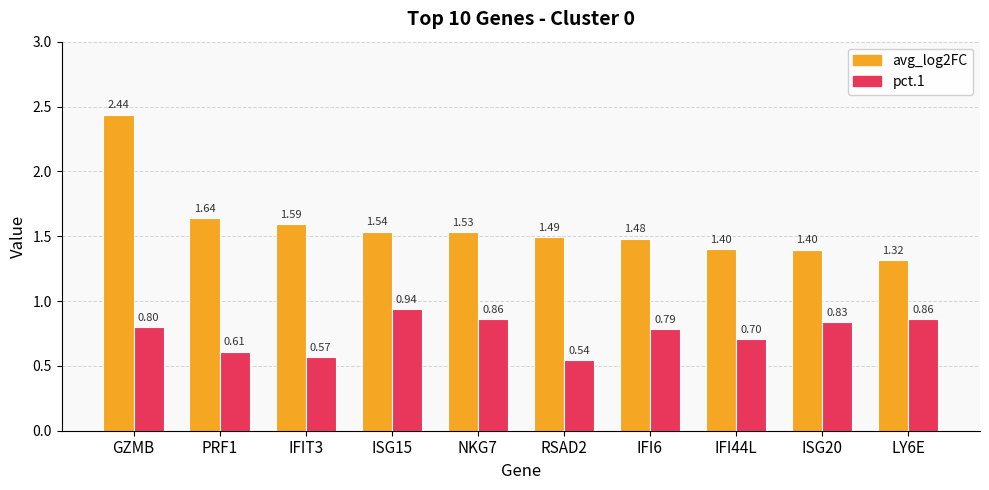

Which series changed the most between IFIT3 and ISG15?

pct.1